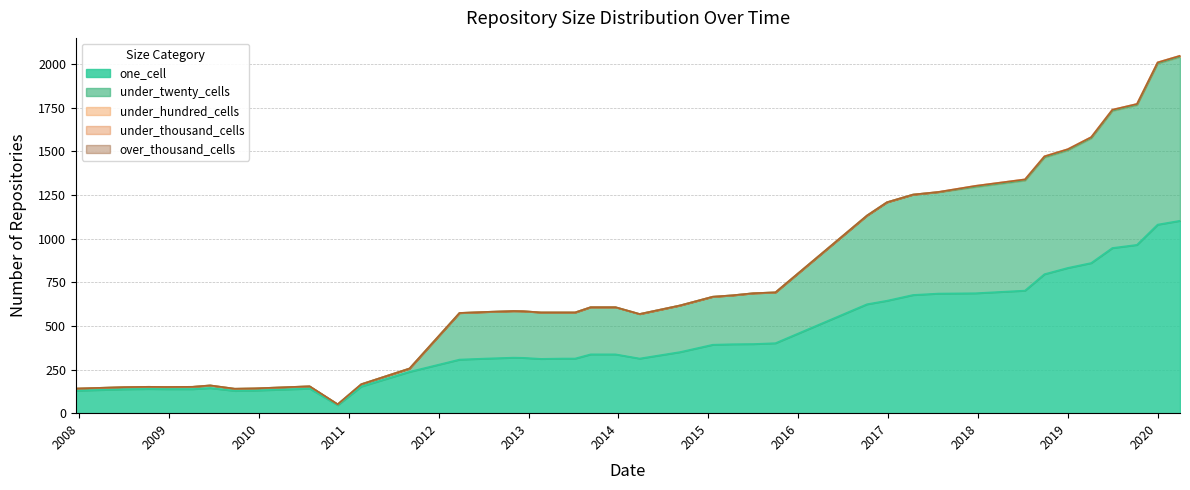

At which label does under_twenty_cells first exceed 267?

2013-09-10